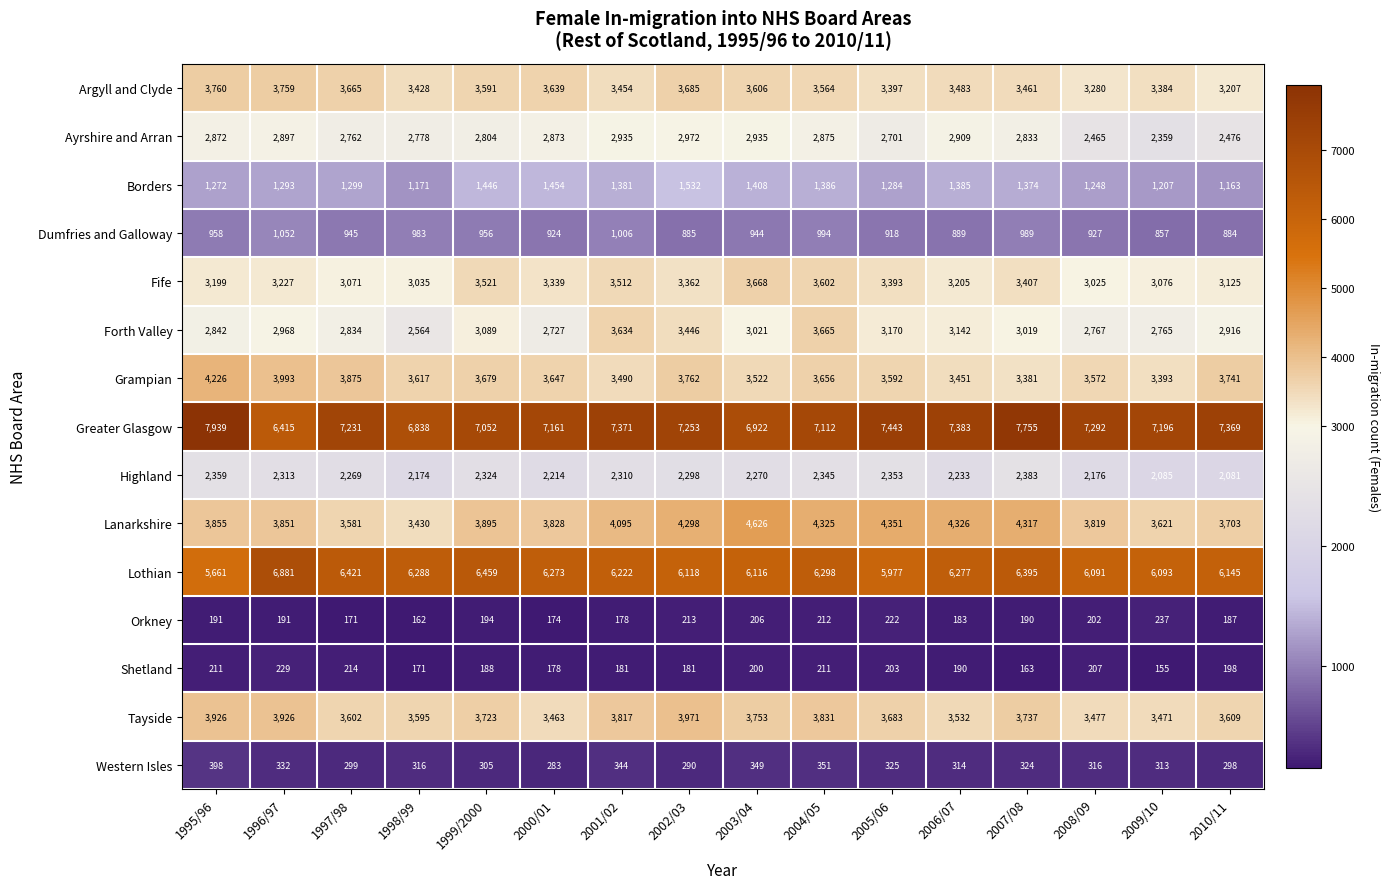

At which label does Western Isles first exceed 316?

1995/96